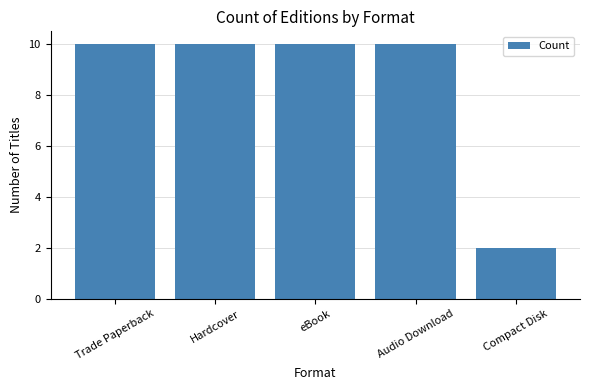

What is the label of the 5th bar from the left?

Compact Disk